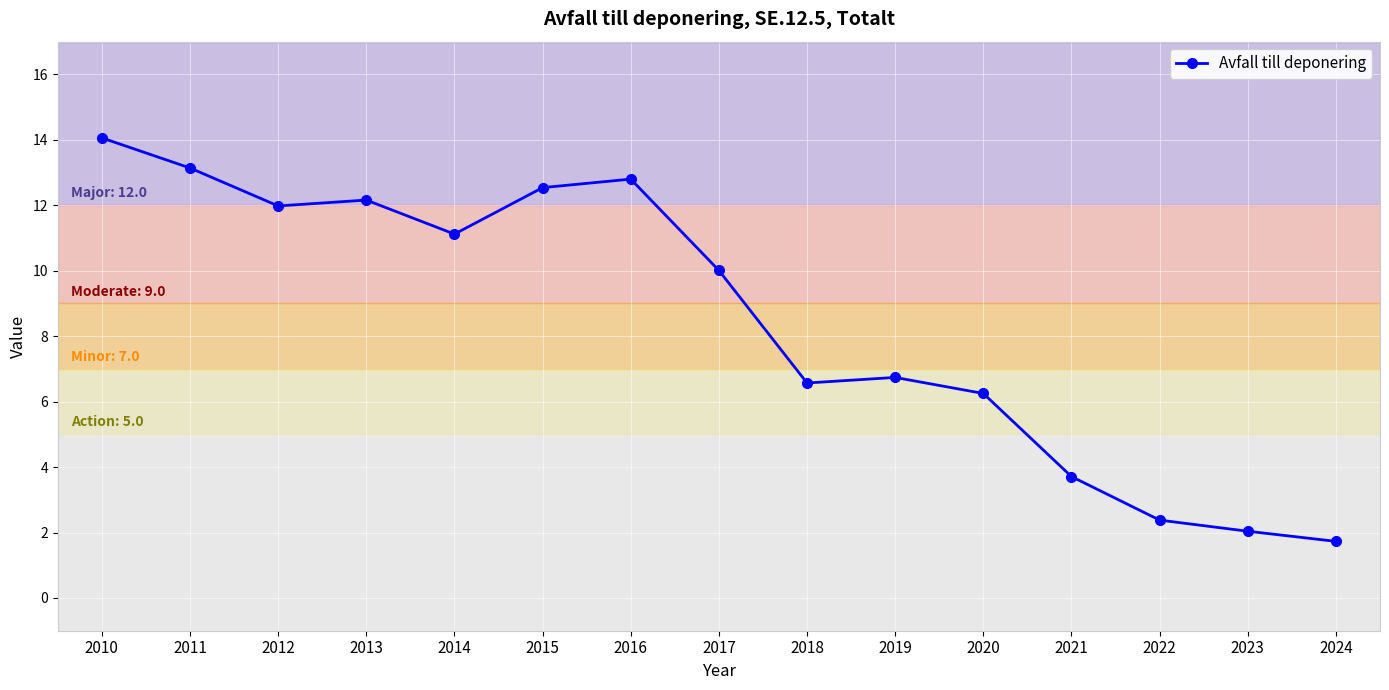

Which has a higher value, 2015 or 2021?

2015